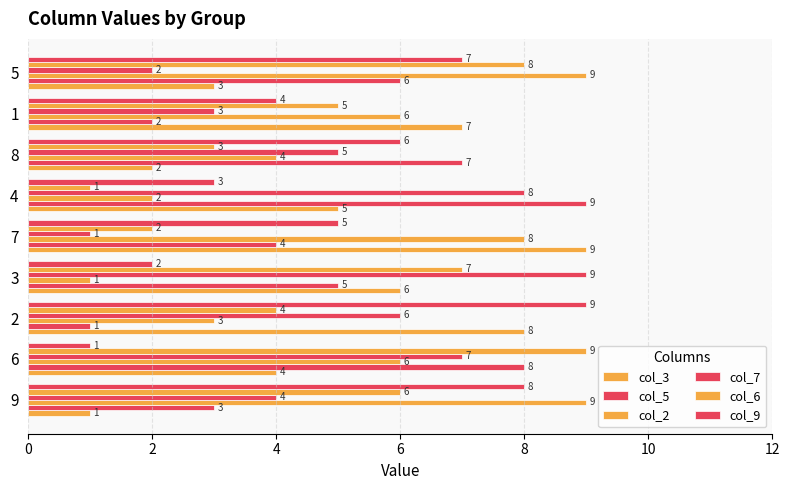

How many values in the col_9 series are below 5?

4